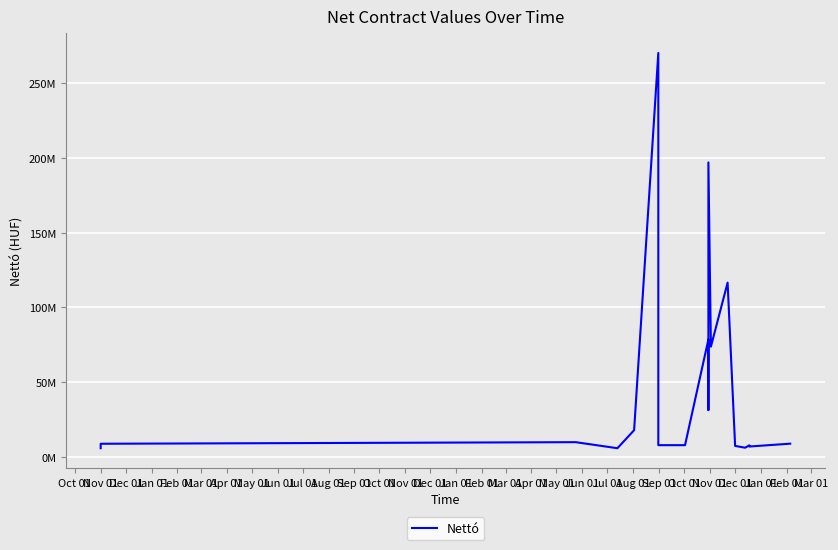

What is the difference between the maximum and minimum values?

264017439